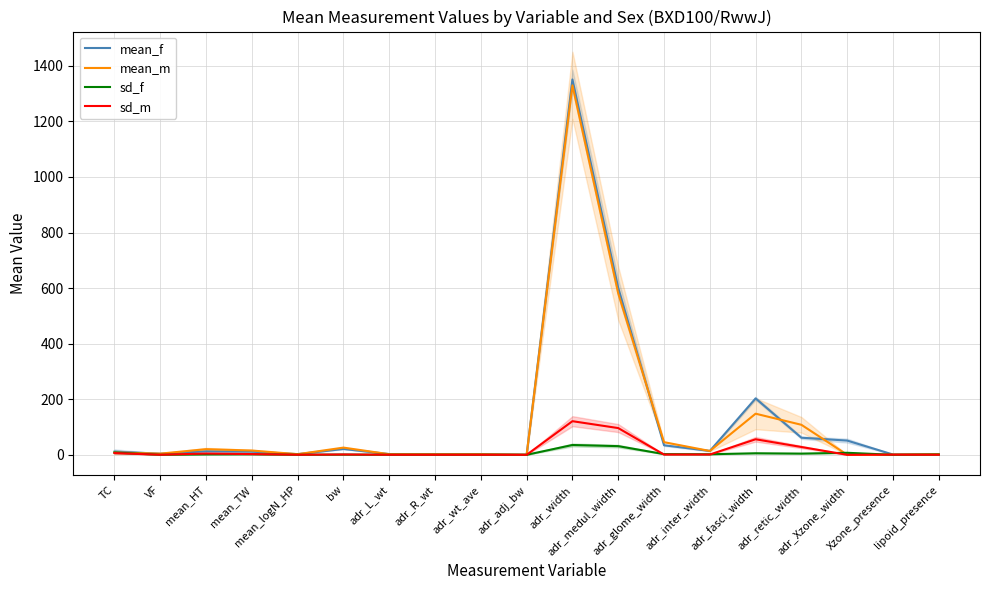

True or false: mean_f has a value of 1.1 at adr_L_wt.

False